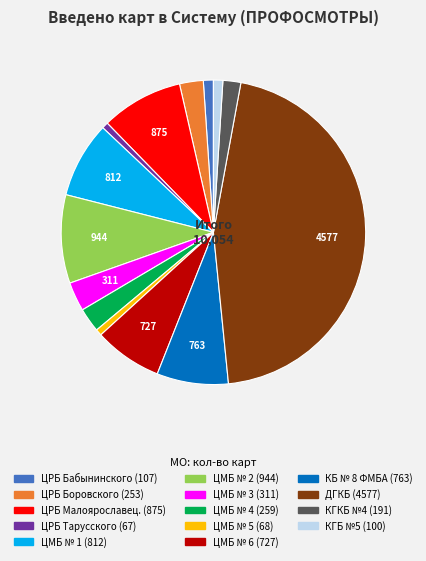

Does any single category account for the majority?

No